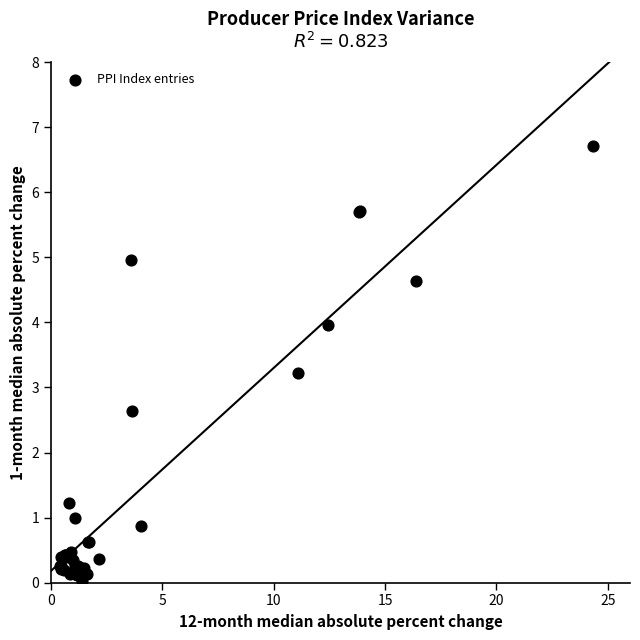

What Y value in the scatter plot is closest to 3?

3.2